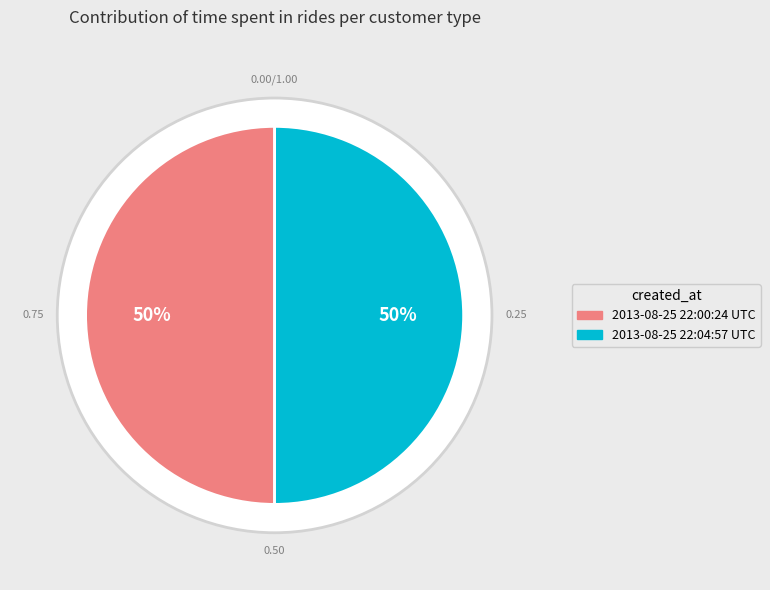

Is the sum of 2013-08-25 22:04:57 UTC and 2013-08-25 22:00:24 UTC greater than half?

Yes